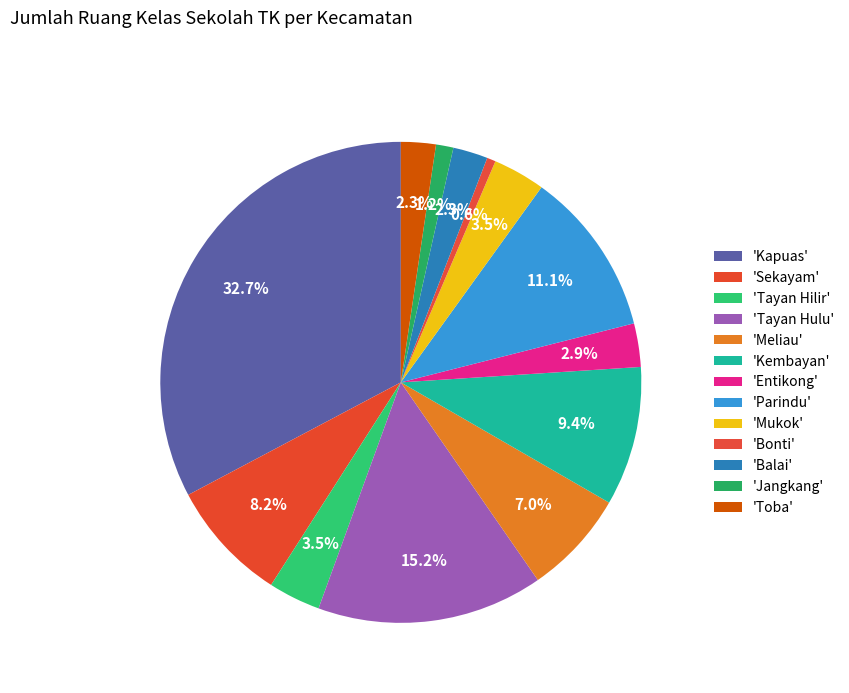

How many slices are in this pie chart?

13